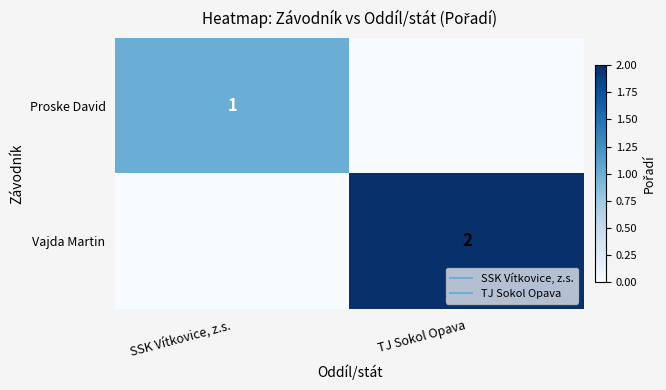

Rank the series by their maximum value, from lowest to highest.

Proske David, Vajda Martin